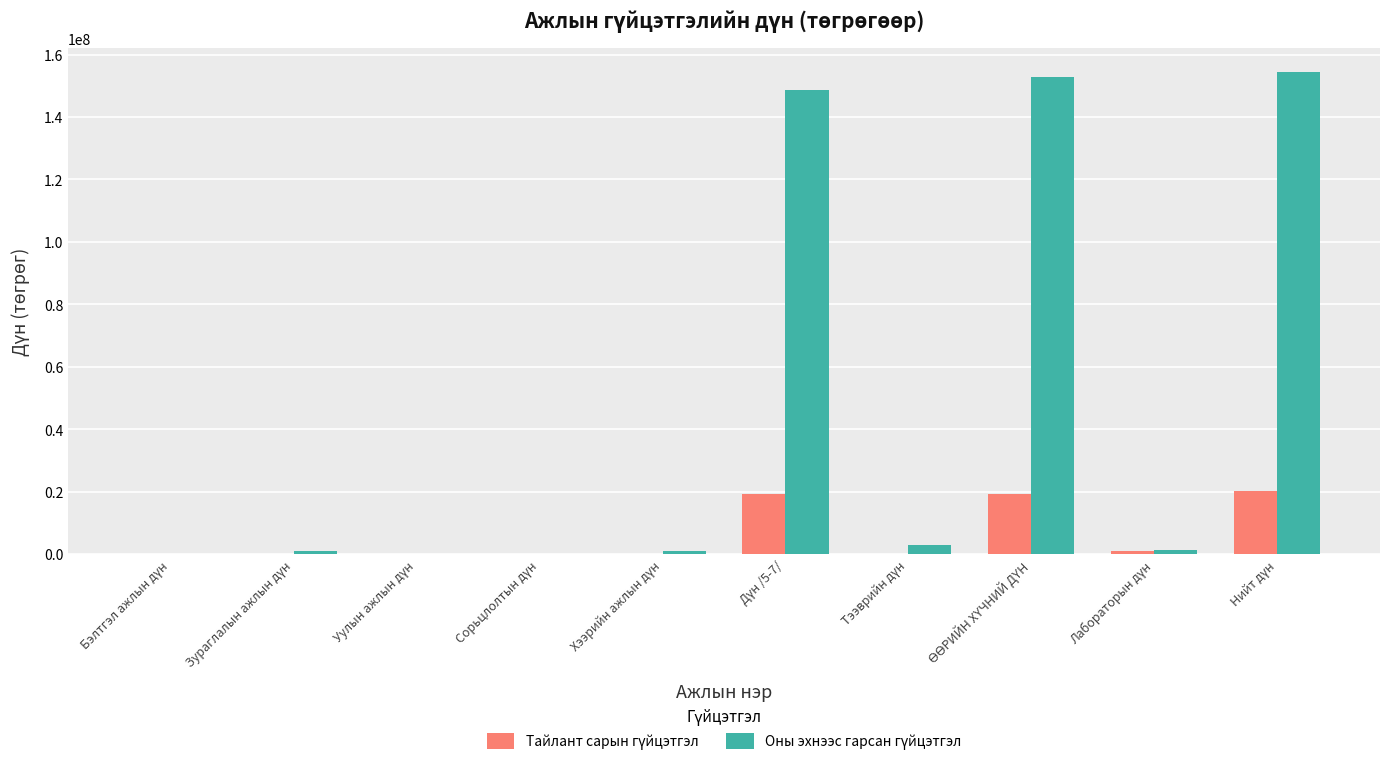

What is the greatest value displayed?

154303600